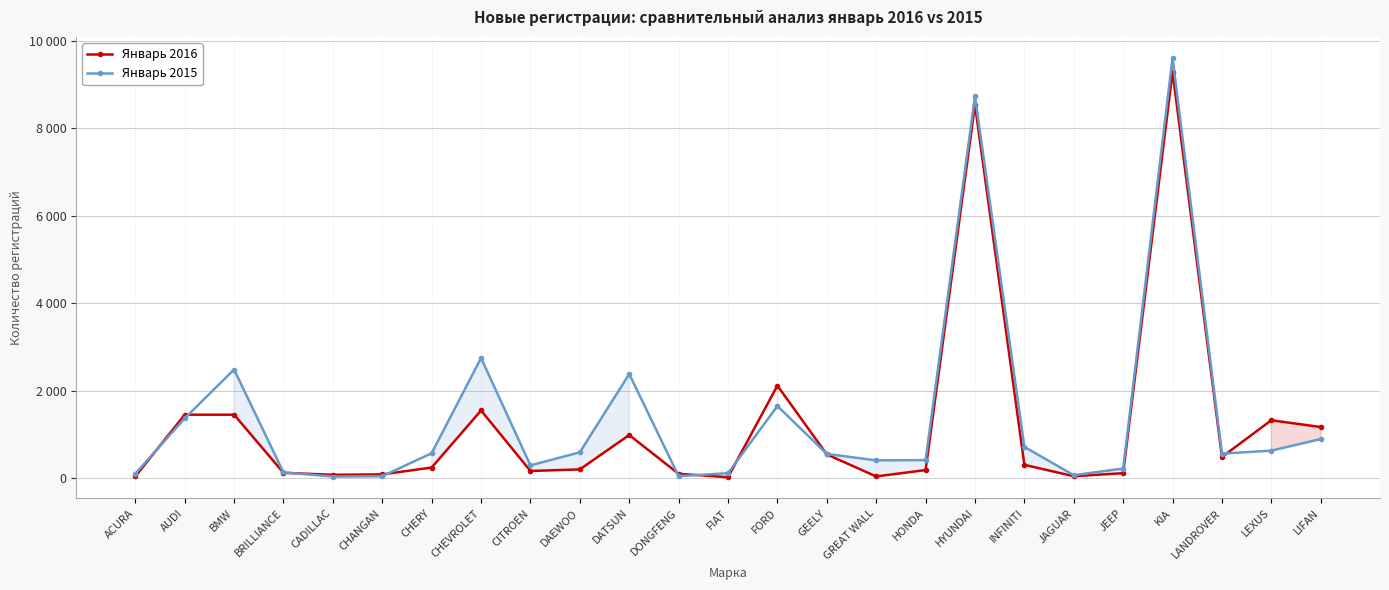

Is it true that Январь 2015 equals 114 at FIAT?

True